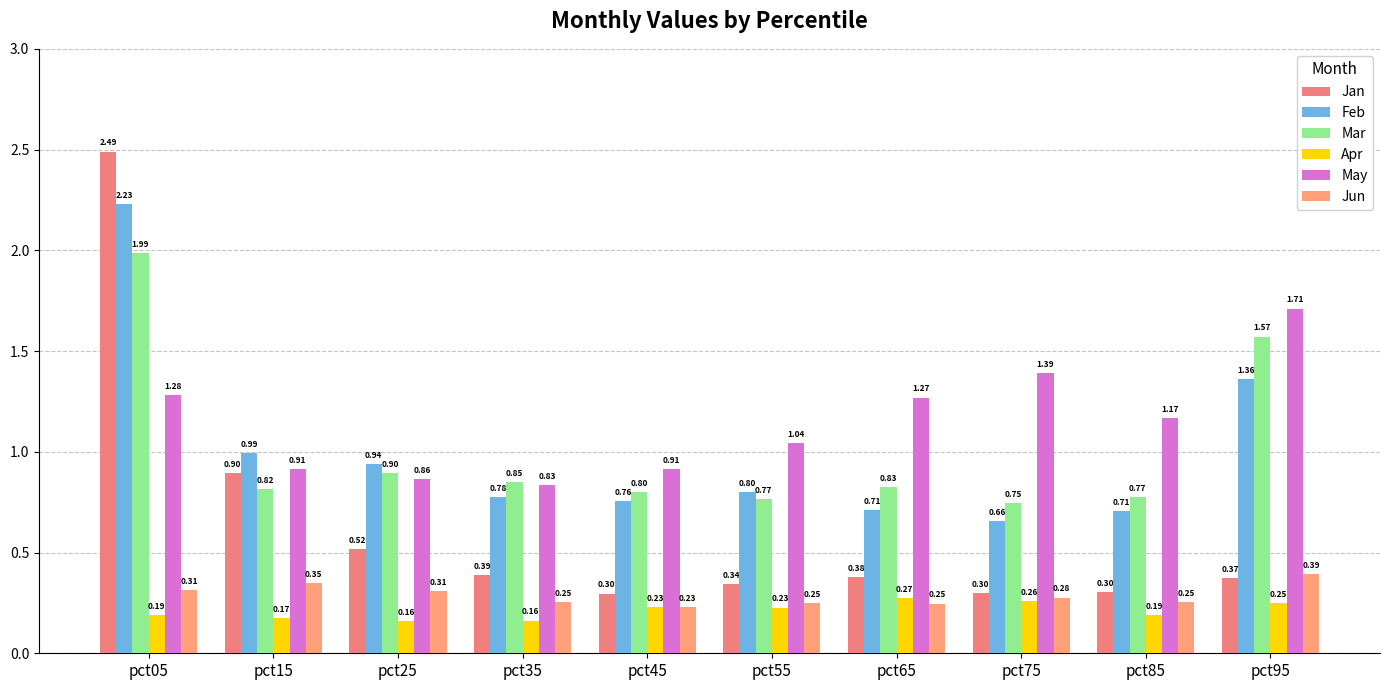

How many series are shown in this chart?

6